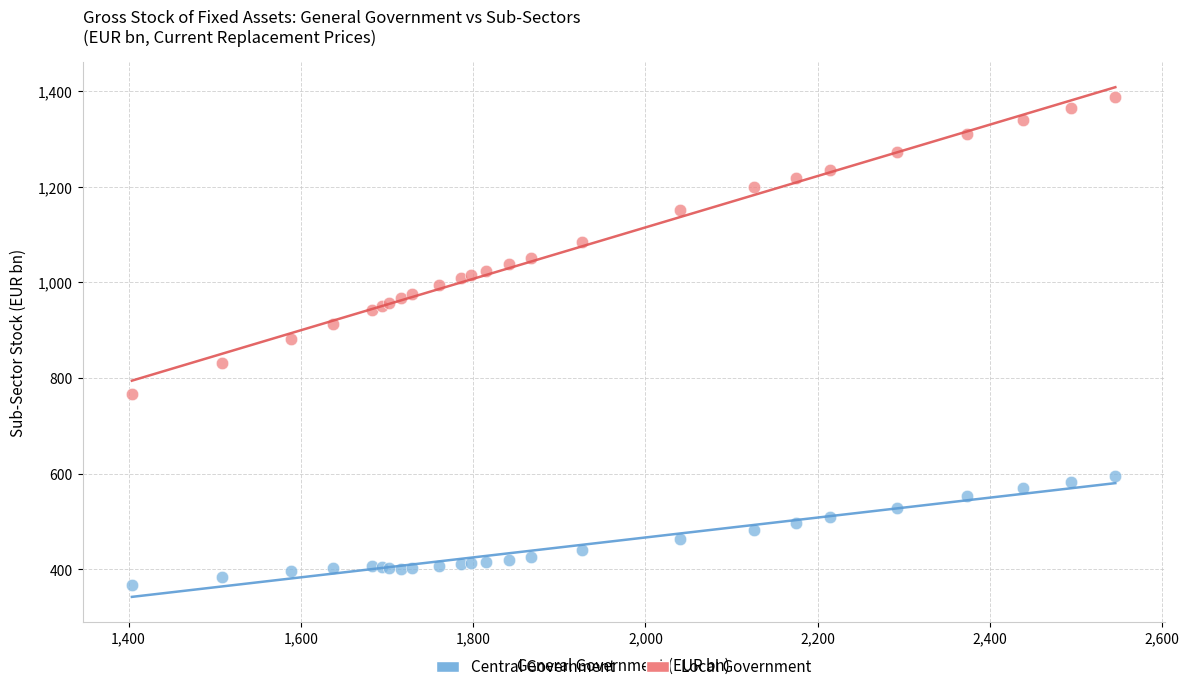

What is the X range (max minus min) for the scatter plot?

1141.7